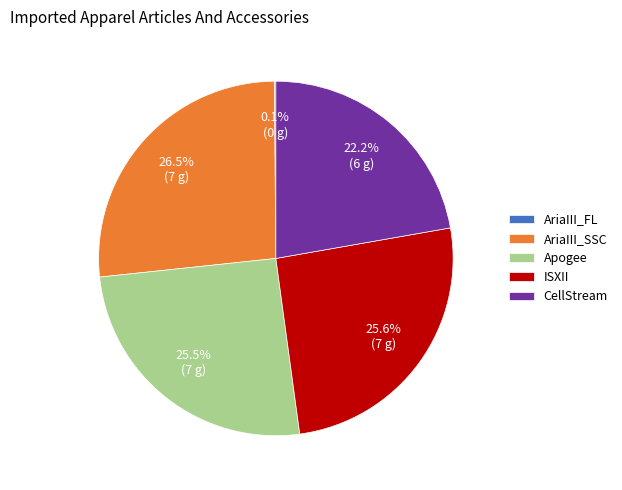

What percentage is the ISXII slice, to the nearest percent?

26%